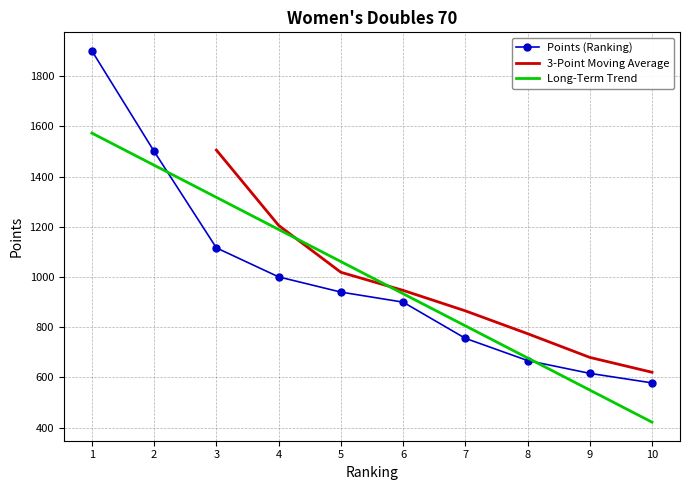

What is the greatest value displayed?

1900.0